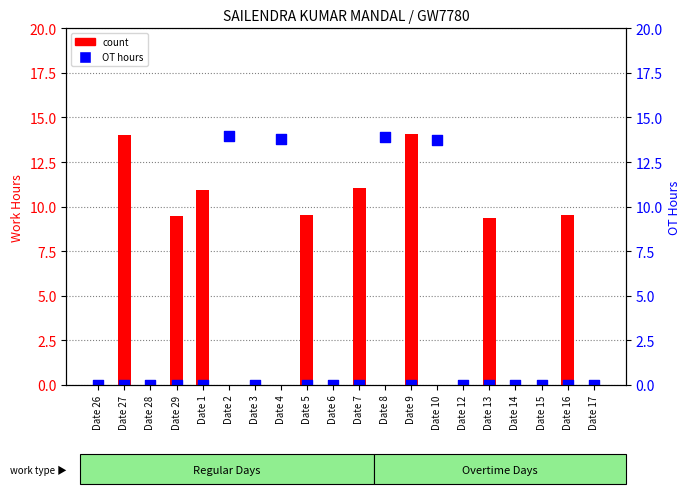

At which category is the sum across all series the highest?

Date 9